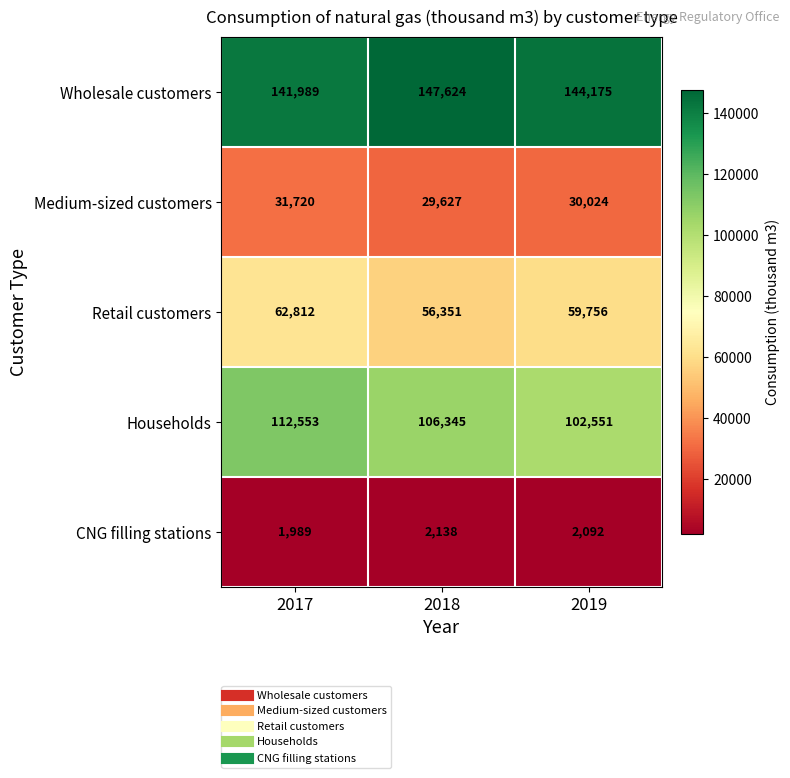

List the series in order of their overall mean, highest first.

Wholesale customers, Households, Retail customers, Medium-sized customers, CNG filling stations